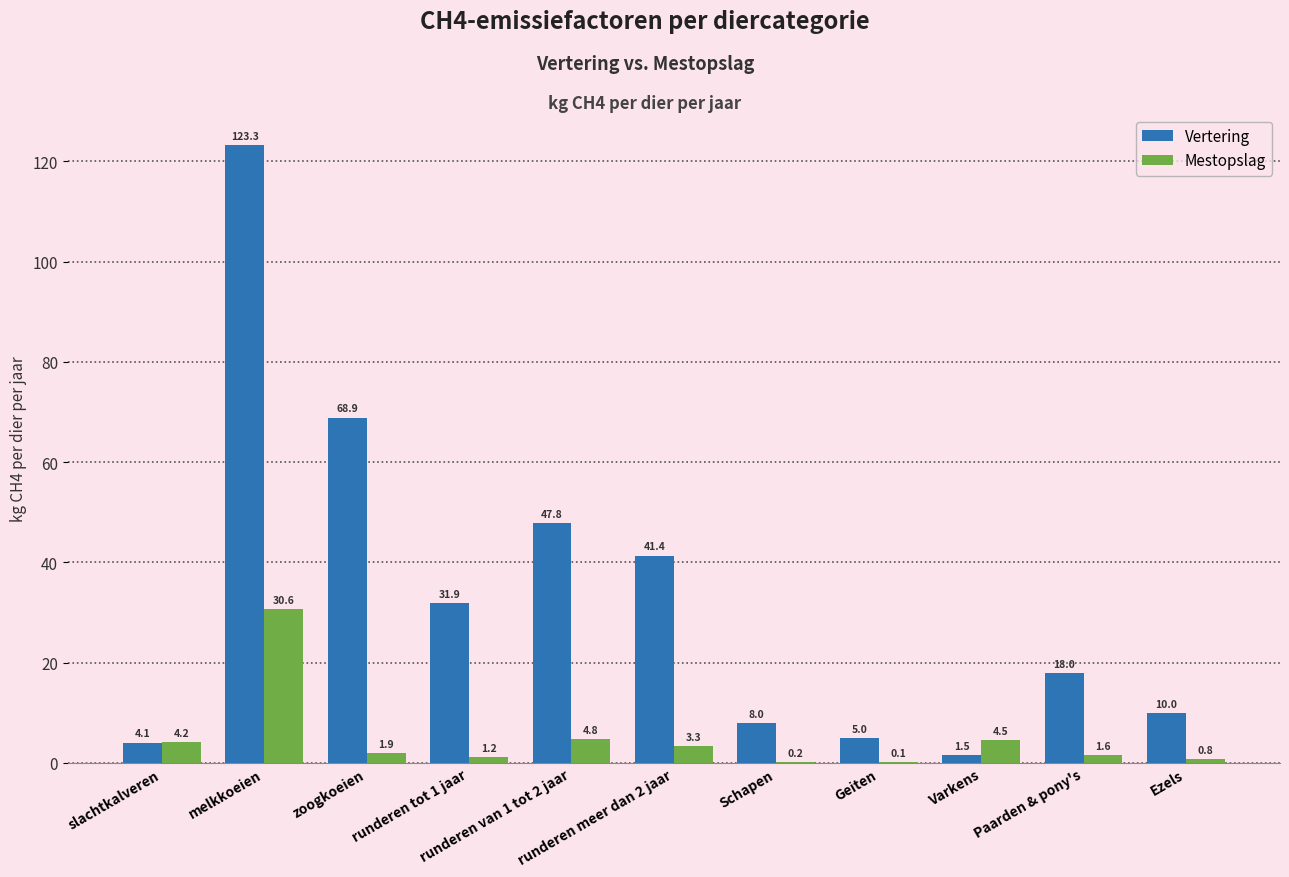

Reading left to right, extract all data points from this chart.

Vertering: slachtkalveren=4.1	melkkoeien=123.3	zoogkoeien=68.9	runderen tot 1 jaar=31.9	runderen van 1 tot 2 jaar=47.8	runderen meer dan 2 jaar=41.4	Schapen=8.0	Geiten=5.0	Varkens=1.5	Paarden & pony's=18.0	Ezels=10.0
Mestopslag: slachtkalveren=4.2	melkkoeien=30.6	zoogkoeien=1.9	runderen tot 1 jaar=1.2	runderen van 1 tot 2 jaar=4.8	runderen meer dan 2 jaar=3.3	Schapen=0.2	Geiten=0.1	Varkens=4.5	Paarden & pony's=1.6	Ezels=0.8